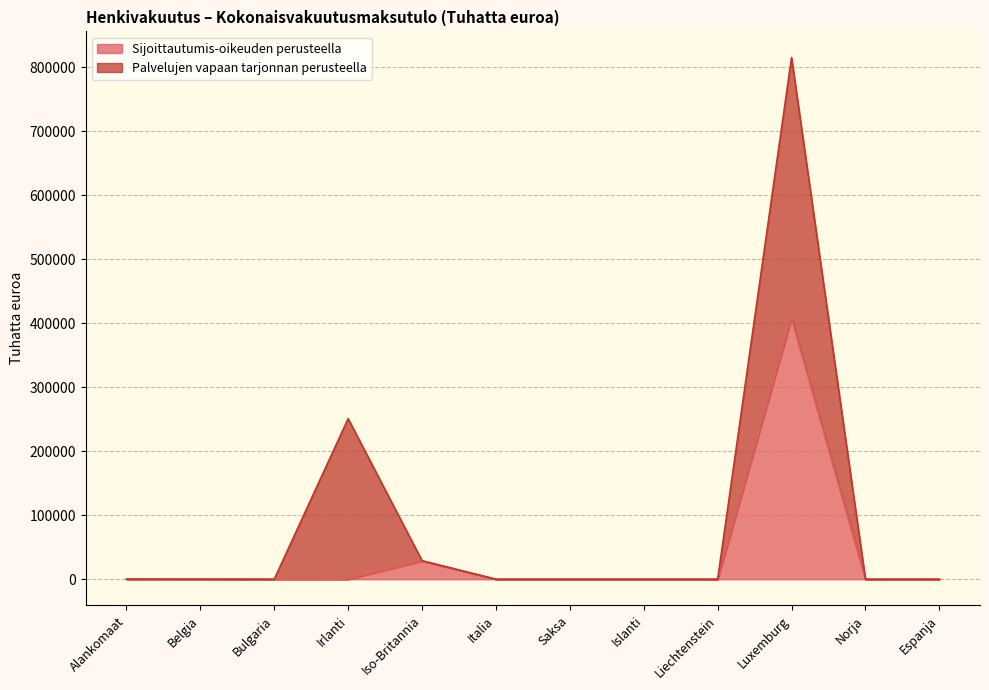

At which category does the data reach its first local peak?

Iso-Britannia